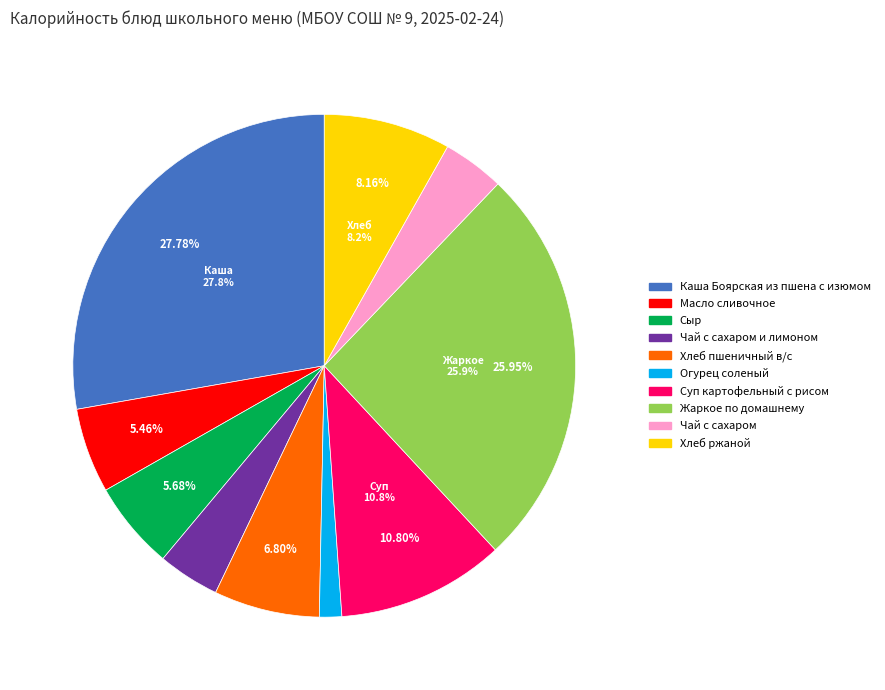

Is it true that Чай с сахаром is 14% of the pie?

False